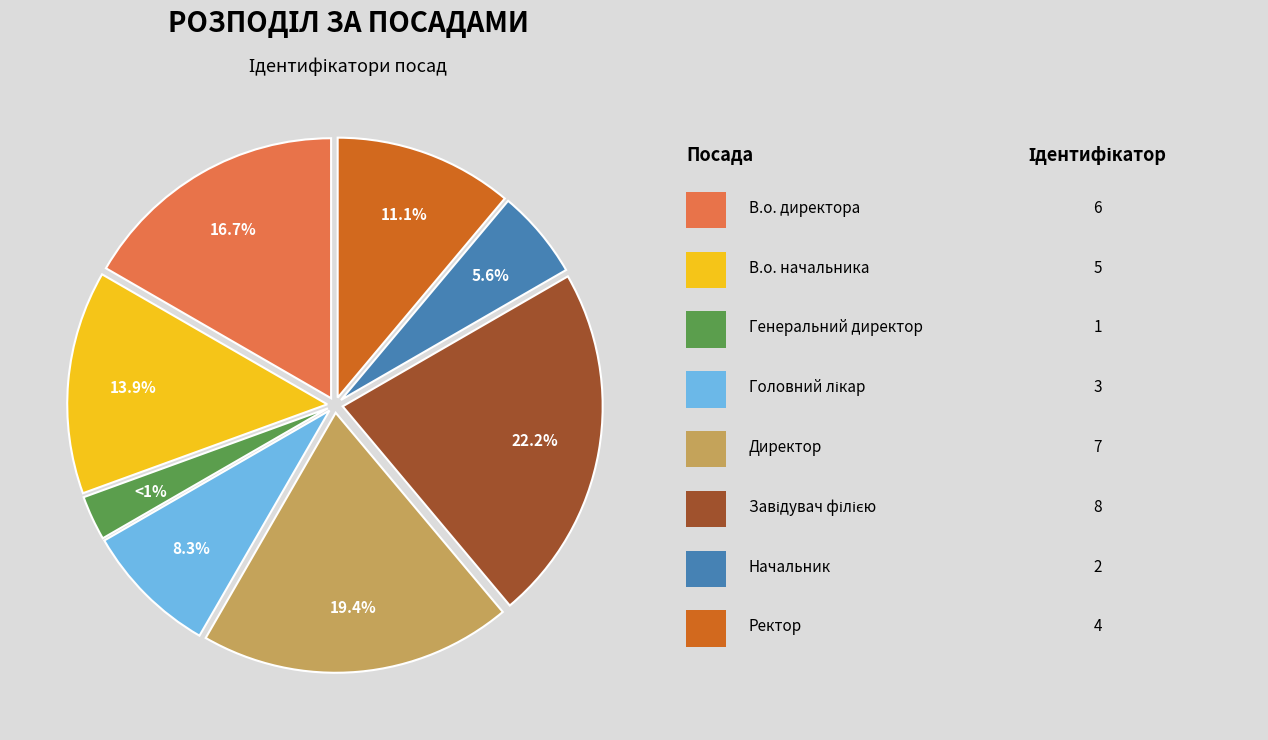

Do Начальник and Директор together represent more than half of the pie?

No